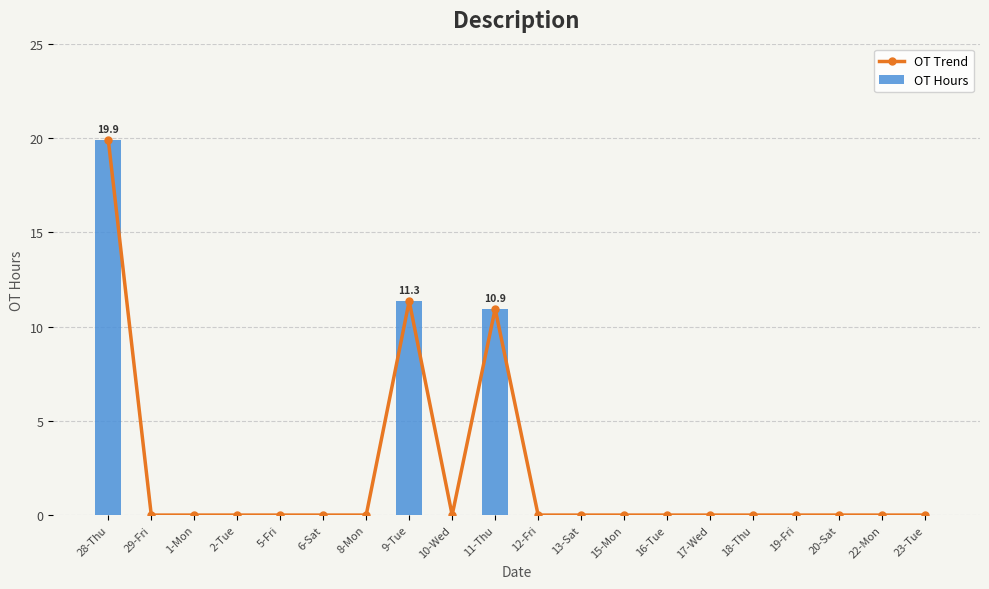

At which category is the sum across all series the highest?

28-Thu